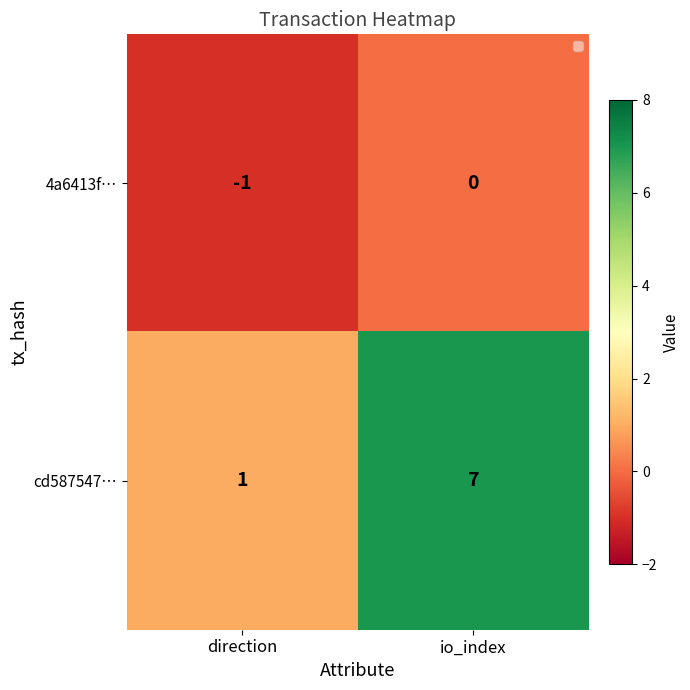

The 4a6413f… series shows 0 at io_index. True or false?

True